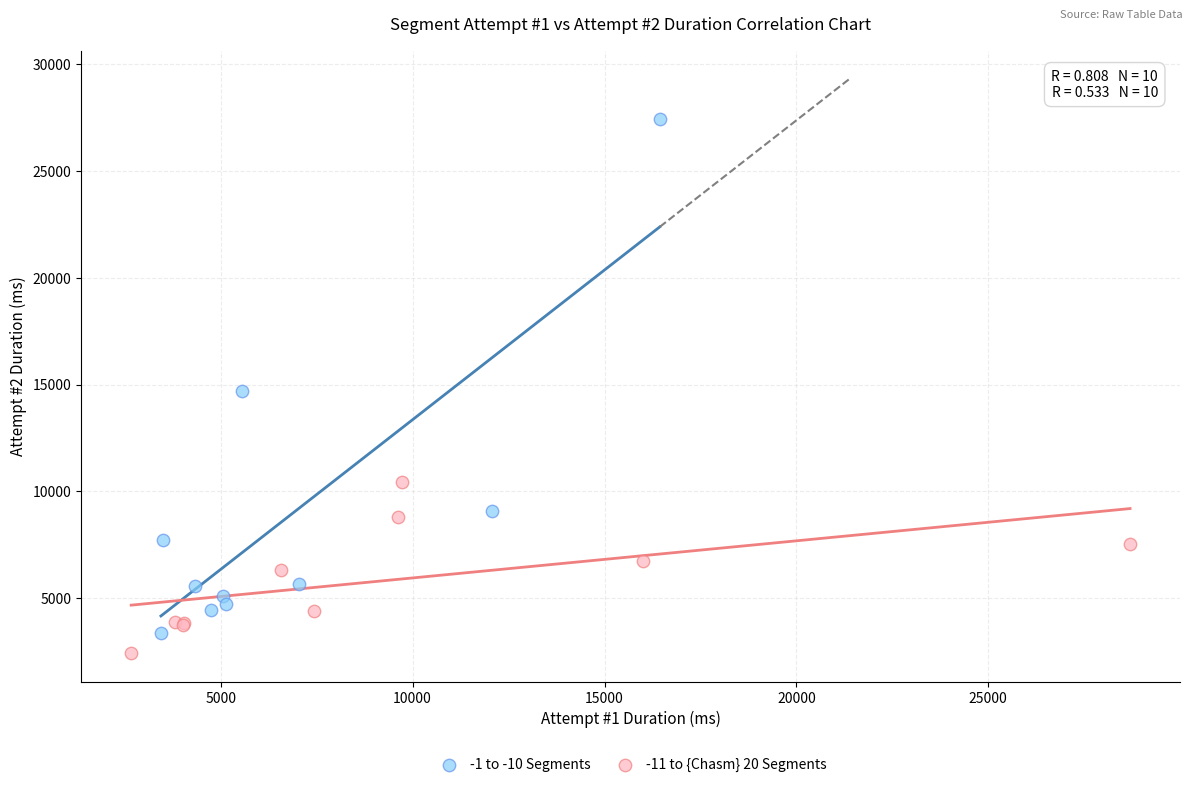

Which series has the largest Y range (max minus min)?

-1 to -10 Segments